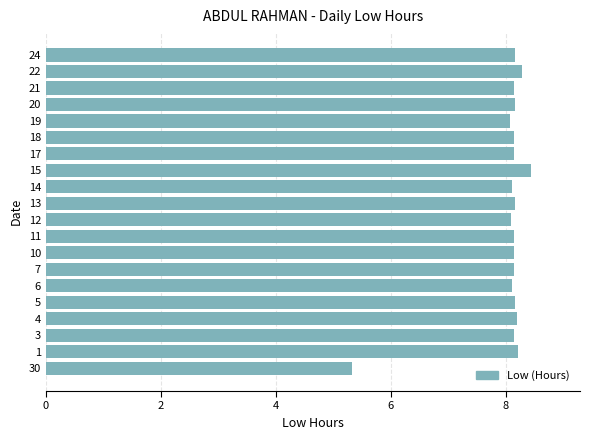

How many data points does each series have?

20